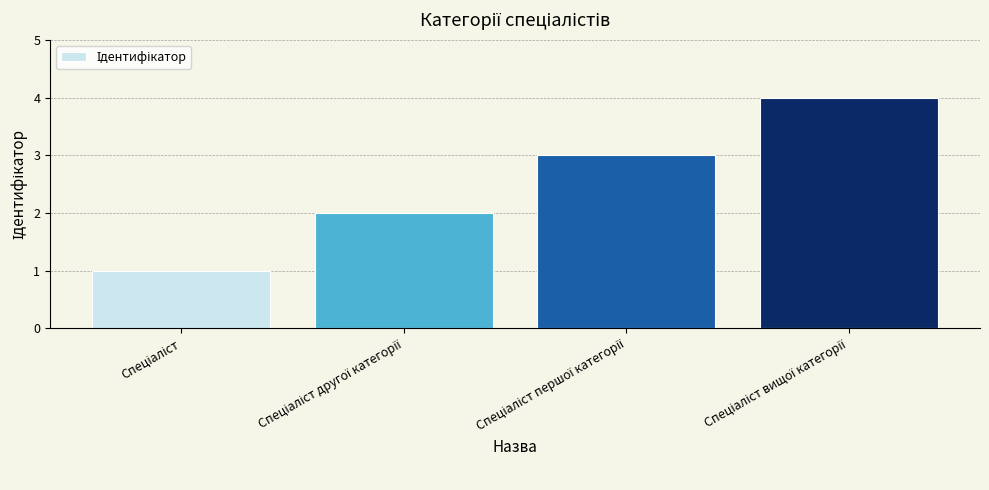

What is the difference between the maximum and minimum values?

3